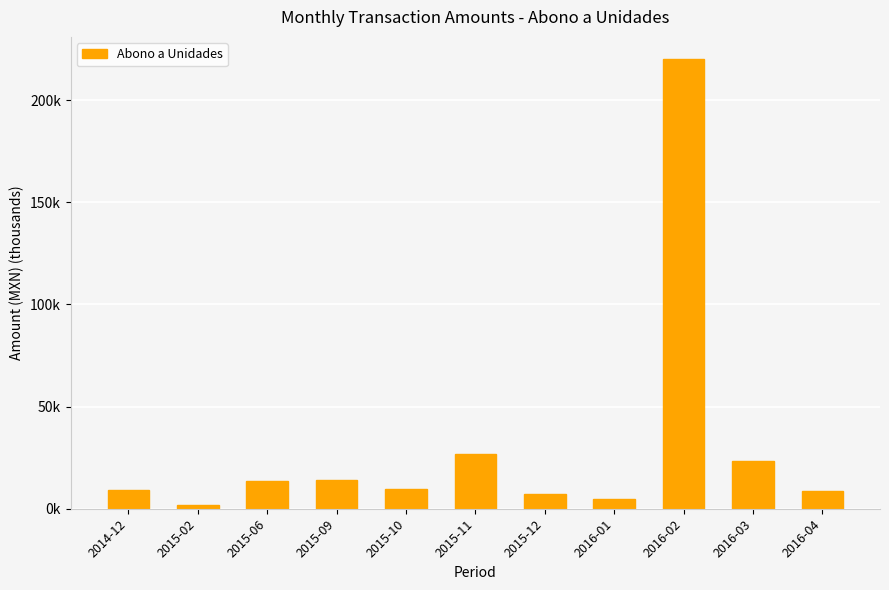

What is the value of the 4th bar from the left?

14.2